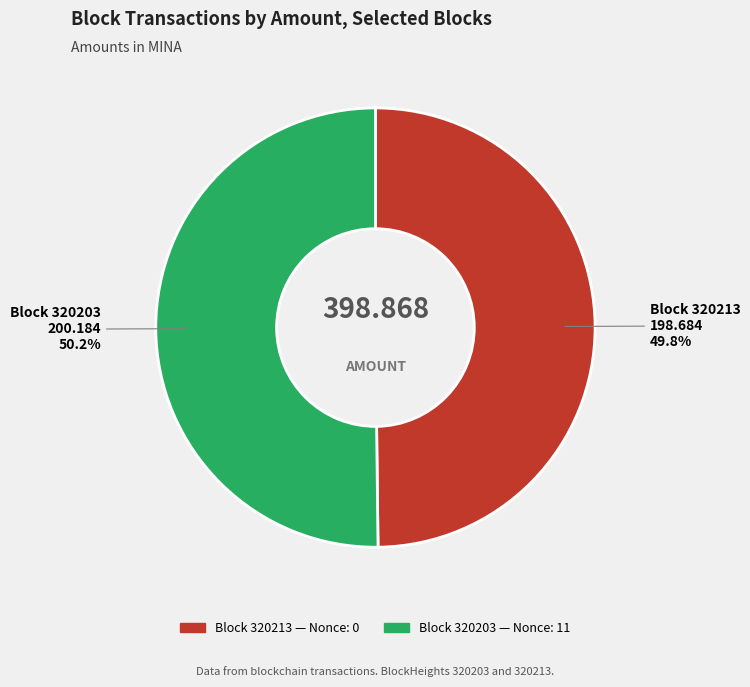

Does any single category account for the majority?

Yes